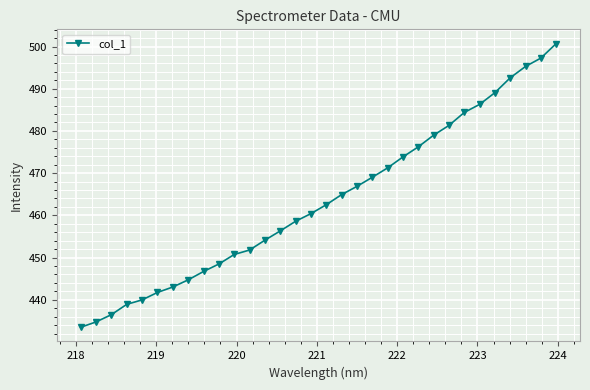

What is the value of the 23rd point from the left?

476.2